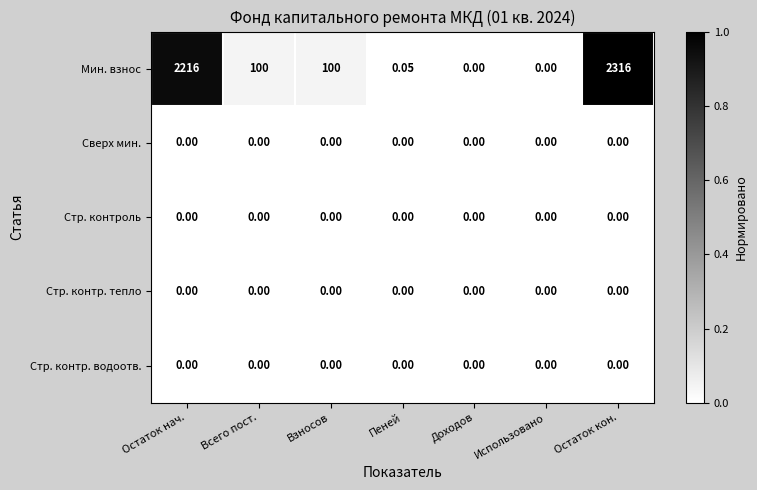

Count the number of categories in the chart.

7